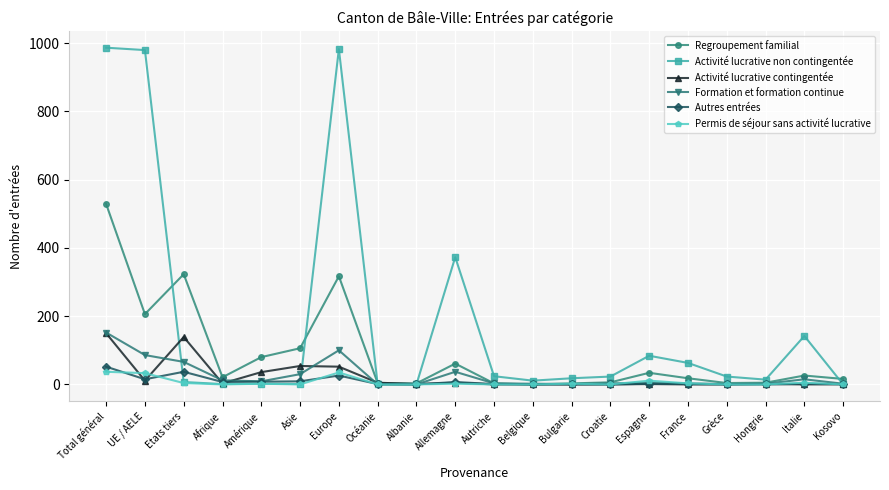

True or false: Permis de séjour sans activité lucrative has more than 0 interior local peaks.

True